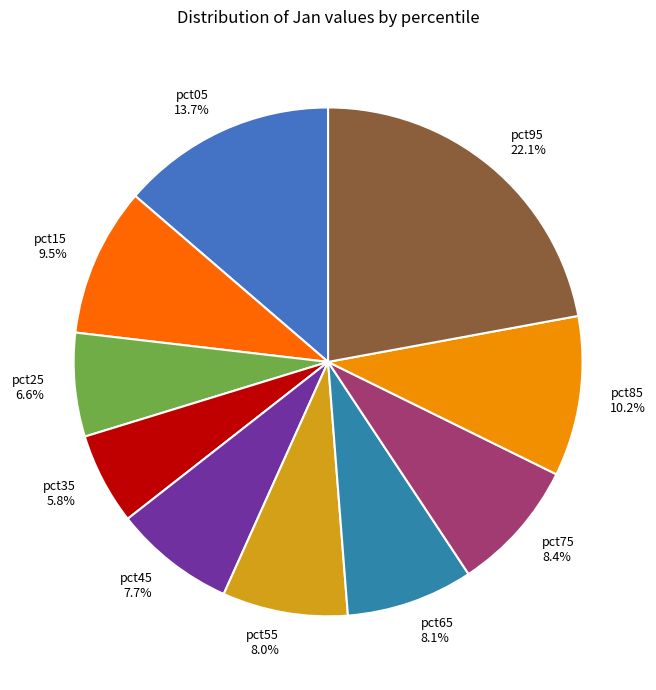

To the nearest percent, what percentage of the pie is pct25?

7%